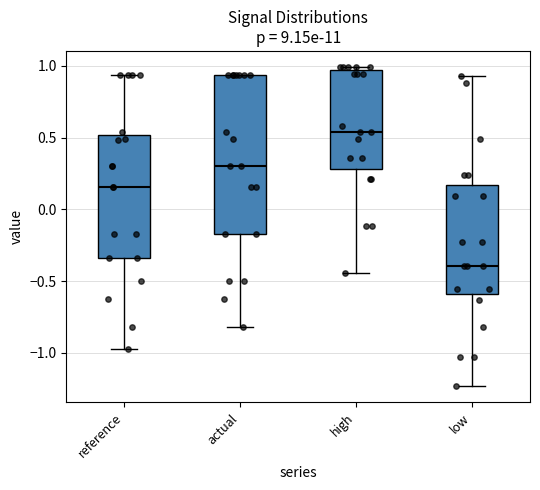

Reading left to right, read every box against the y-axis: the position of its median line, the range the box covers, and the ends of its whiskers. The values are not printed on the chart, so give them approximately, as read against the axis.

reference: median 0.15, box -0.35 to 0.50, whiskers -0.95 to 0.95
actual: median 0.30, box -0.15 to 0.95, whiskers -0.80 to 0.95
high: median 0.55, box 0.30 to 0.95, whiskers -0.45 to 1.00
low: median -0.40, box -0.60 to 0.15, whiskers -1.25 to 0.95